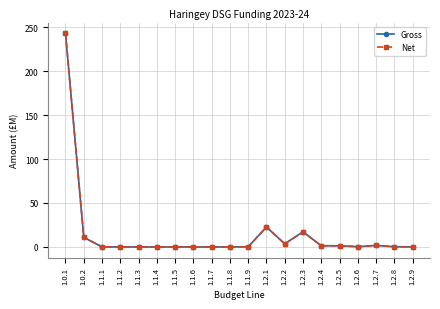

Where is Net nearest to the value 121?

1.2.1